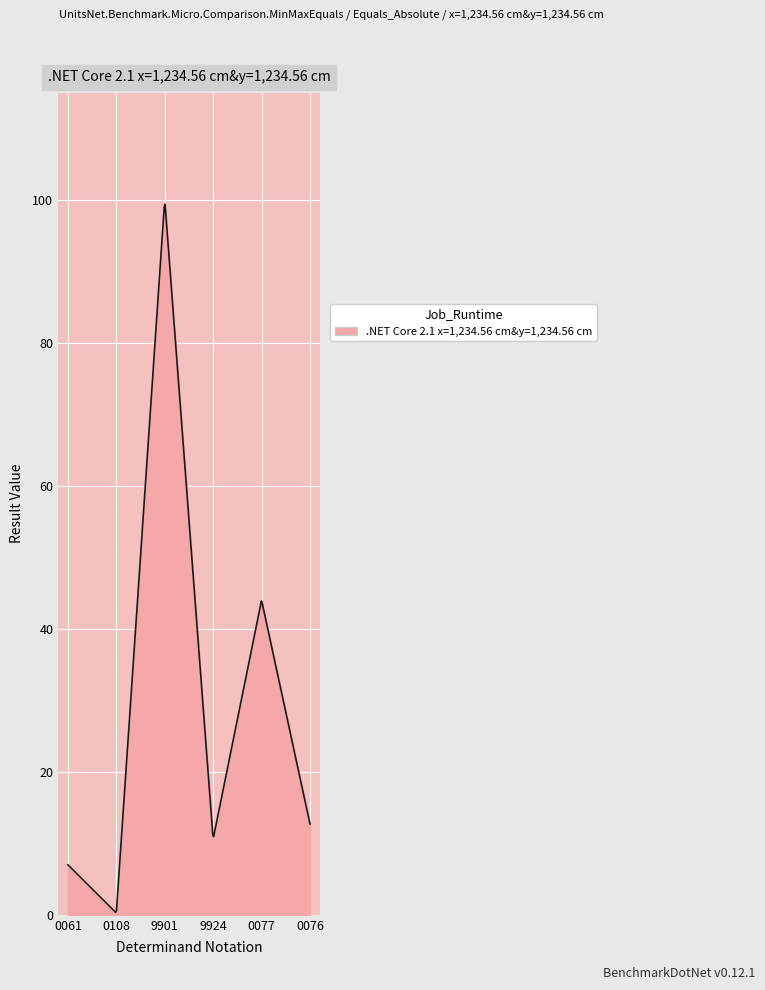

What is the difference between the maximum and minimum values?

99.1